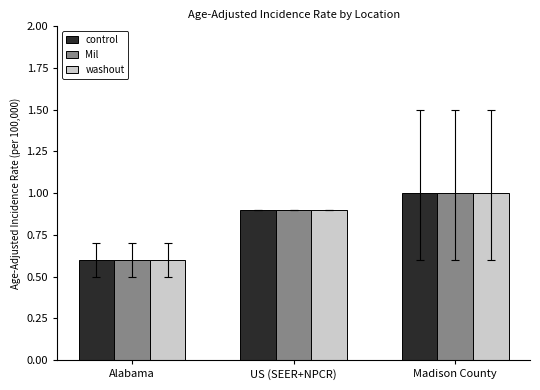

Is the value of control at US (SEER+NPCR) greater than the value of Mil at Madison County?

No